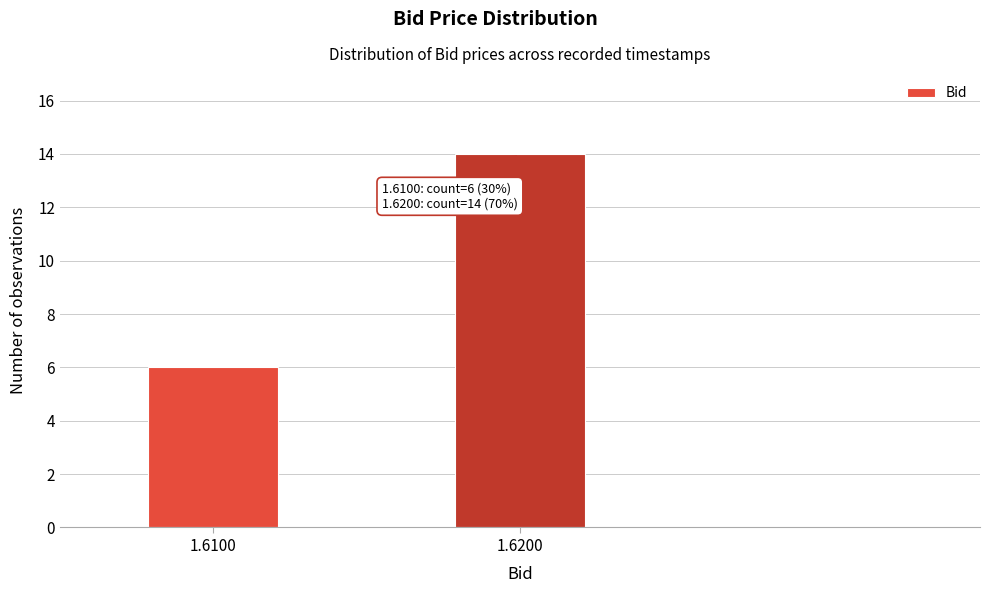

Reading left to right, transcribe all the data shown in this chart.

1.6100=6	1.6200=14